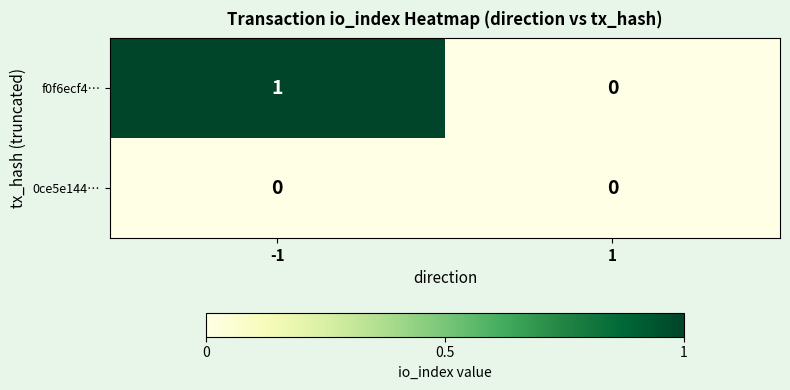

Reading left to right, what are all the values shown in this chart?

f0f6ecf4…: -1=1	1=0
0ce5e144…: -1=0	1=0